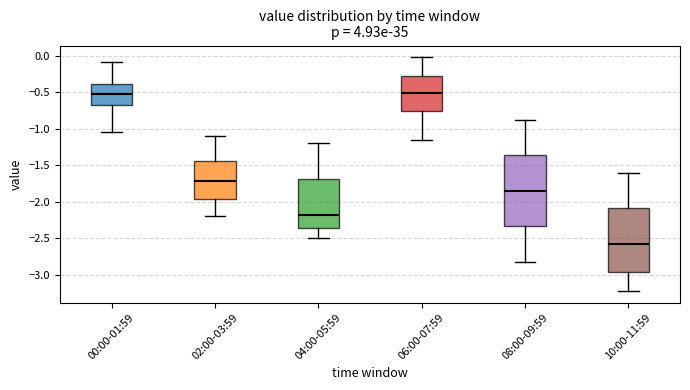

Reading left to right, transcribe this box plot: for each box, give where its median line is, the range the box spans, and where its two whiskers end, as read against the y-axis. The values are not printed on the chart, so give them approximately, as read against the axis.

00:00-01:59: median -0.50, box -0.65 to -0.40, whiskers -1.05 to -0.10
02:00-03:59: median -1.70, box -1.95 to -1.45, whiskers -2.20 to -1.10
04:00-05:59: median -2.15, box -2.35 to -1.70, whiskers -2.50 to -1.20
06:00-07:59: median -0.50, box -0.75 to -0.25, whiskers -1.15 to 0.00
08:00-09:59: median -1.85, box -2.35 to -1.35, whiskers -2.80 to -0.90
10:00-11:59: median -2.55, box -2.95 to -2.10, whiskers -3.20 to -1.60